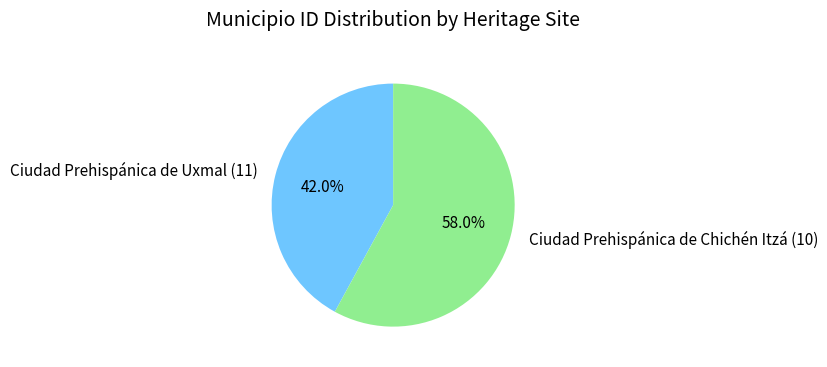

Do Ciudad Prehispánica de Uxmal (11) and Ciudad Prehispánica de Chichén Itzá (10) together represent more than half of the pie?

Yes